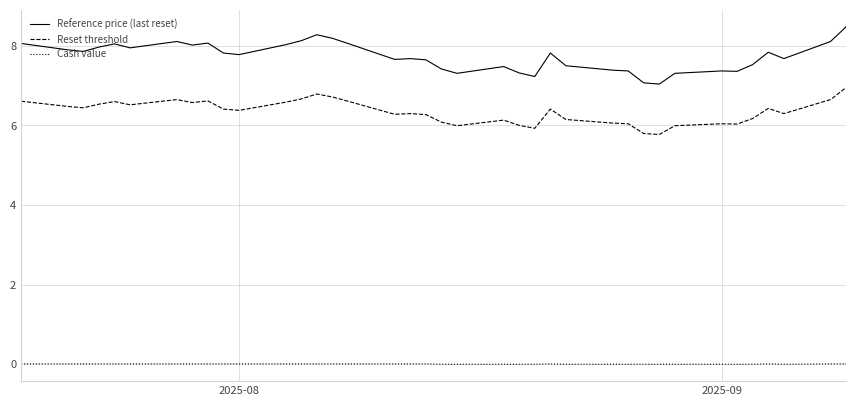

Which series has the largest total across all categories?

Reference price (last reset)